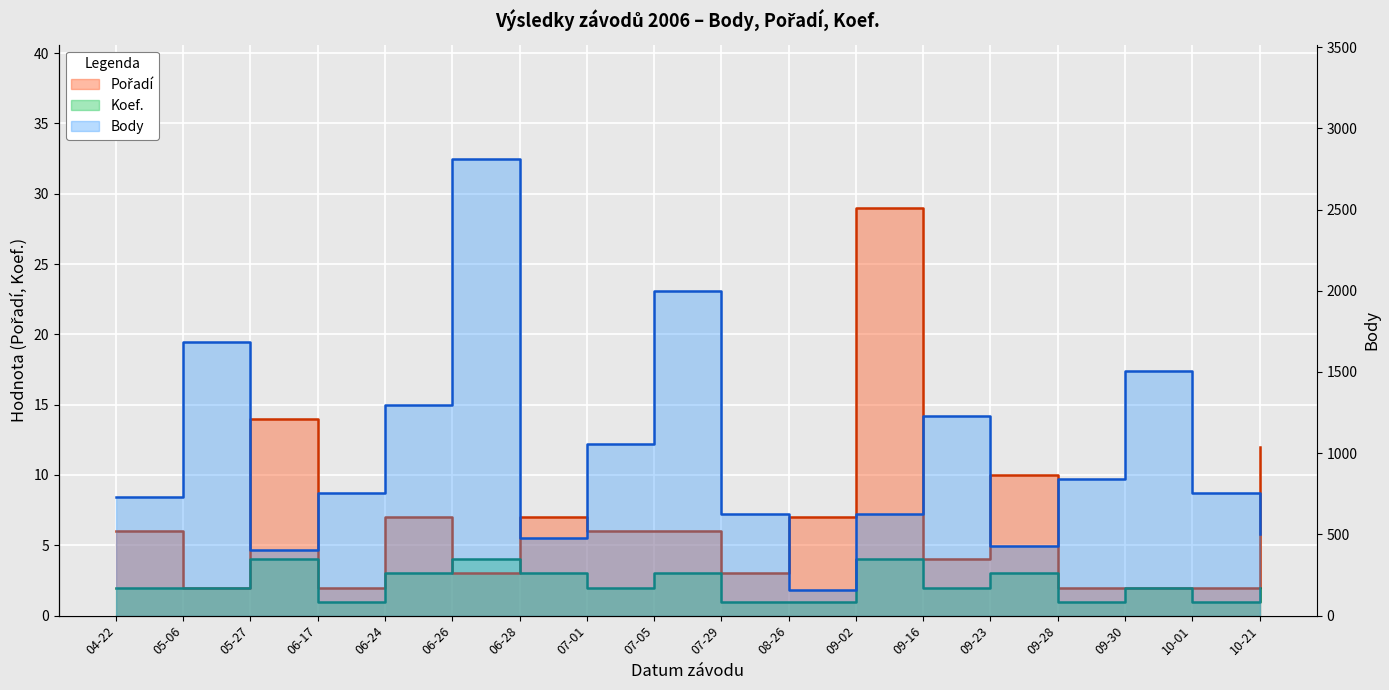

Rank the categories by Pořadí value from lowest to highest.

05-06, 06-17, 09-28, 09-30, 10-01, 06-26, 07-29, 09-16, 04-22, 07-01, 07-05, 06-24, 06-28, 08-26, 09-23, 10-21, 05-27, 09-02